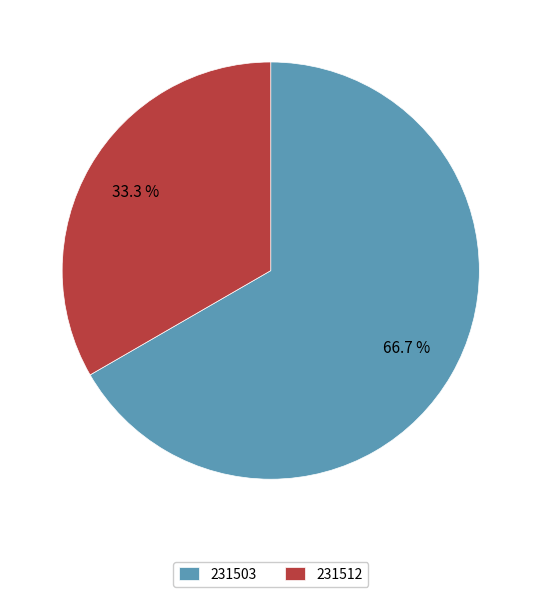

What is the total percentage of 231503 and 231512?

100.0%